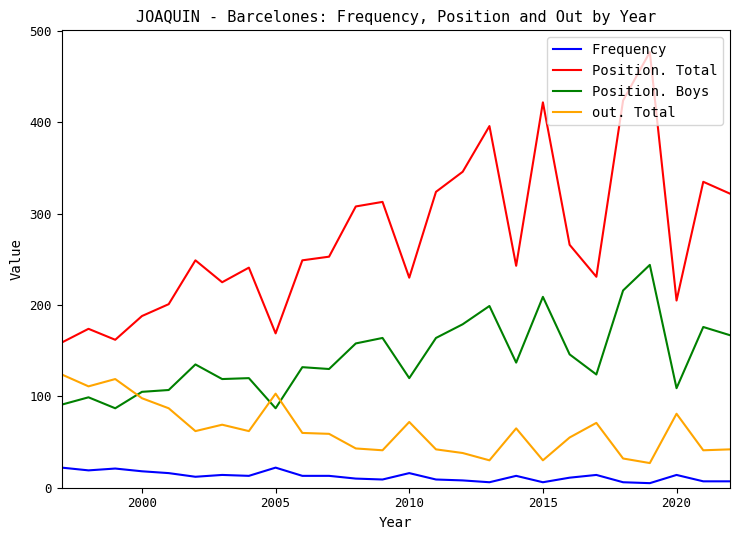

How many lines are shown in the chart?

4